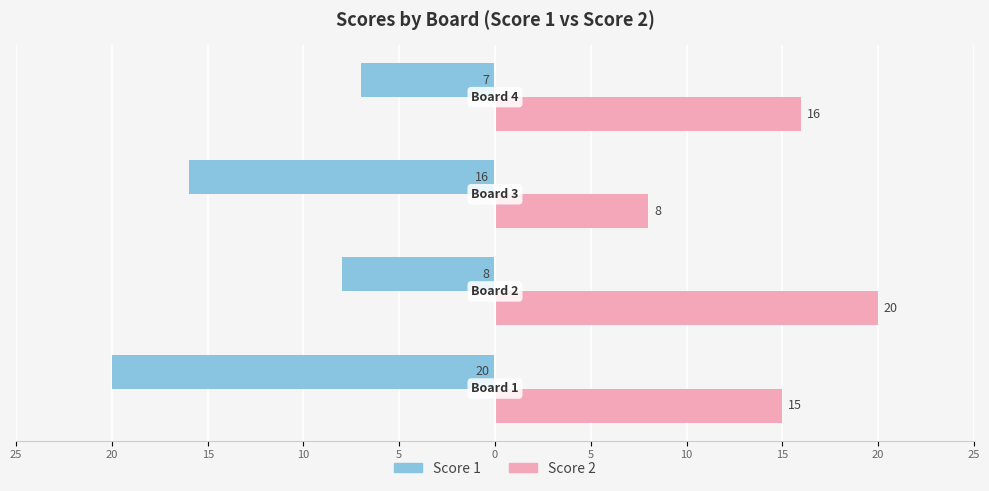

What is the value of the Score 1 bar at the 1st from the left?

-20